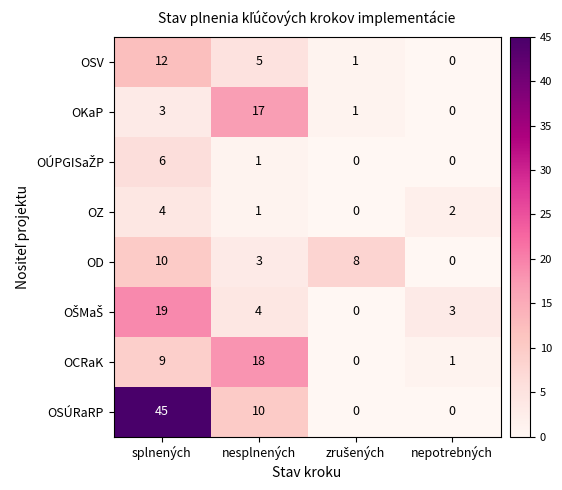

The value of OCRaK at nesplnených is 29. True or false?

False